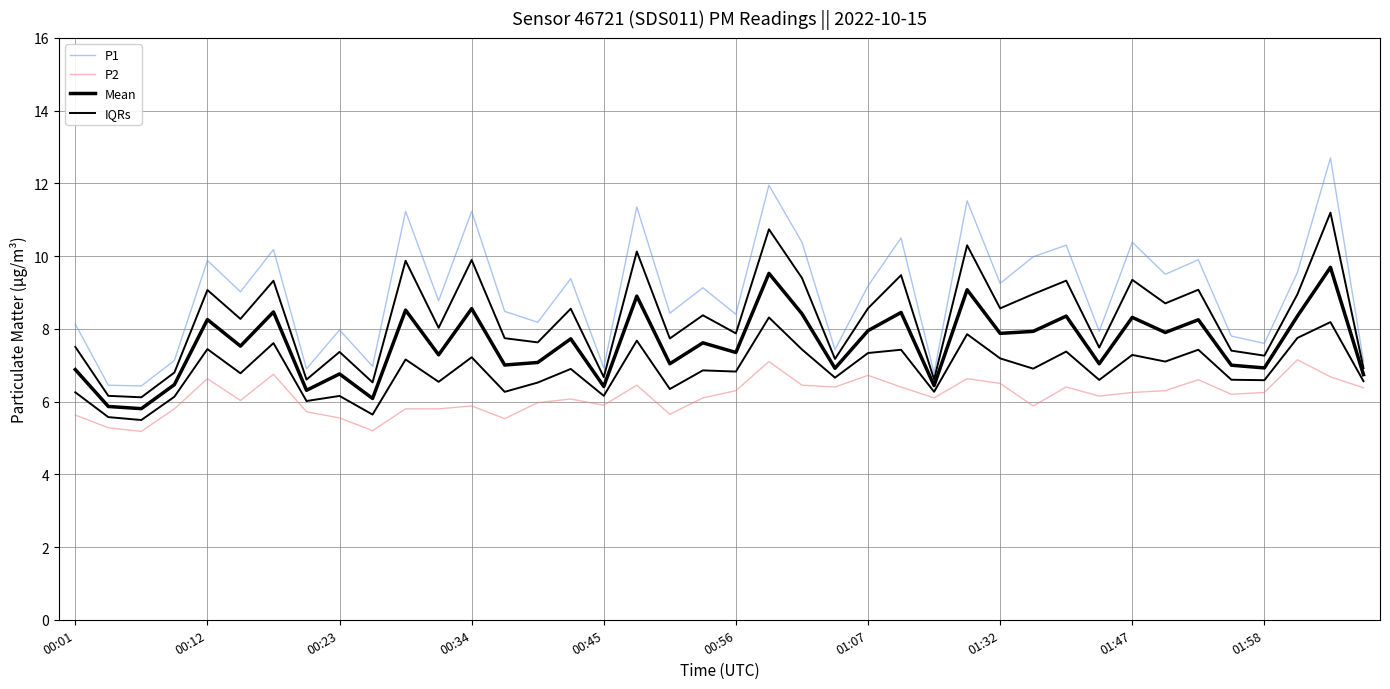

How many series are shown in this chart?

4